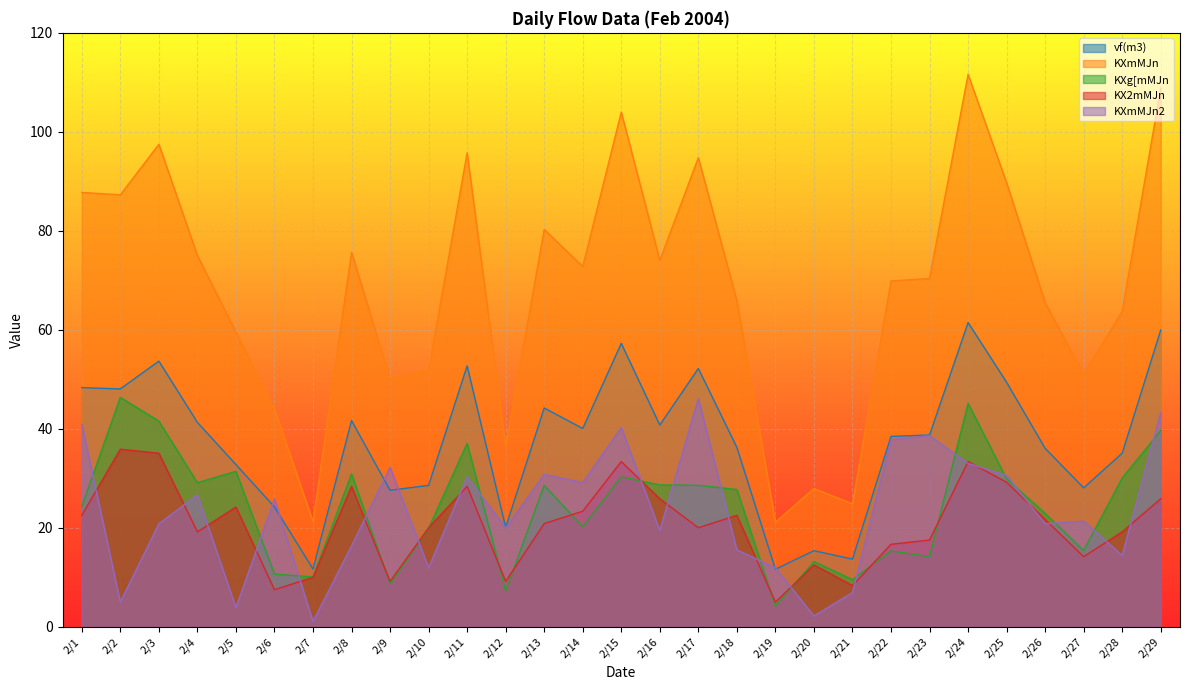

How many series are shown in this chart?

5